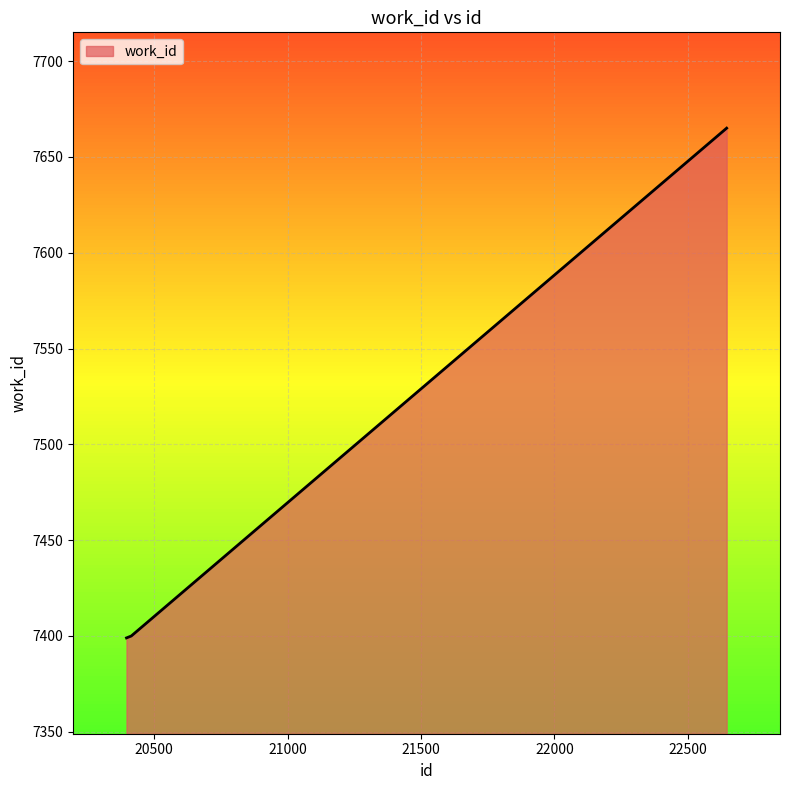

What is the average value?

7488